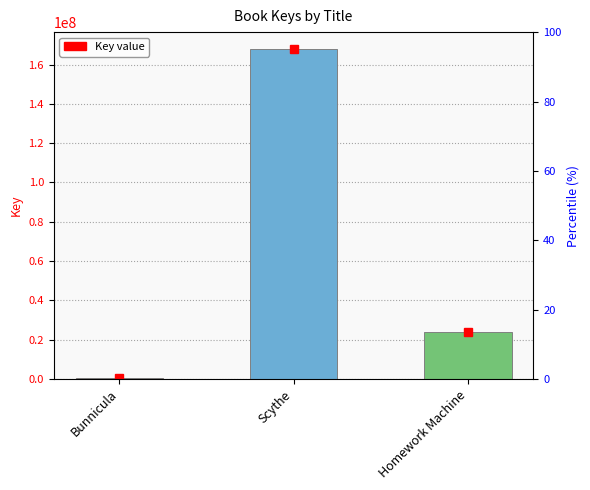

Is it true that the value at Homework Machine is 24080699?

True